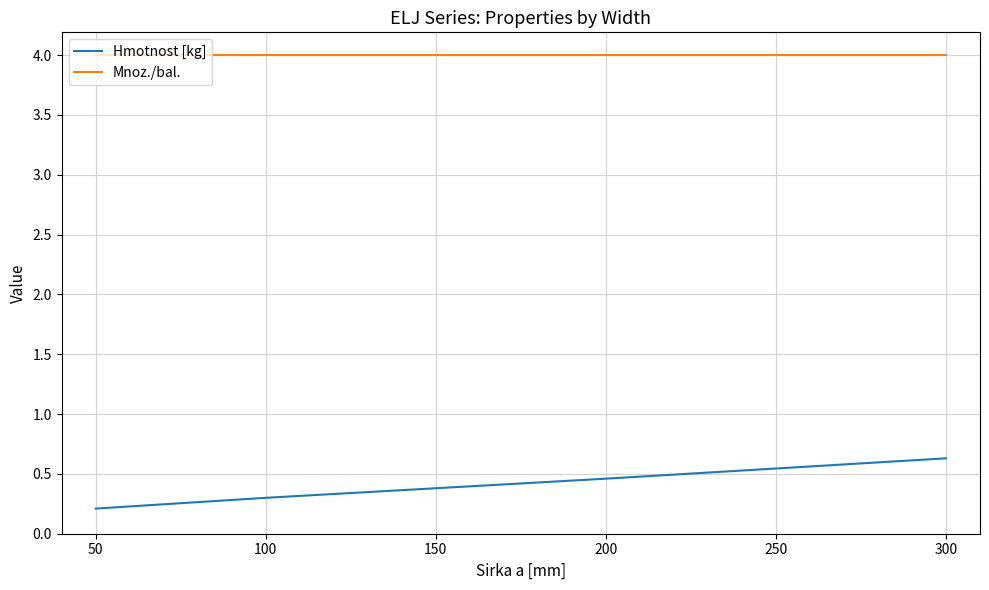

Rank the categories by Hmotnost [kg] value from lowest to highest.

50, 100, 150, 200, 300